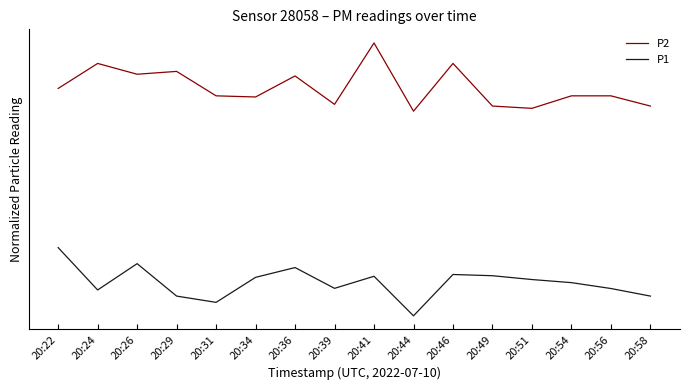

Is it true that P2 equals 1.1 at 20:22?

False